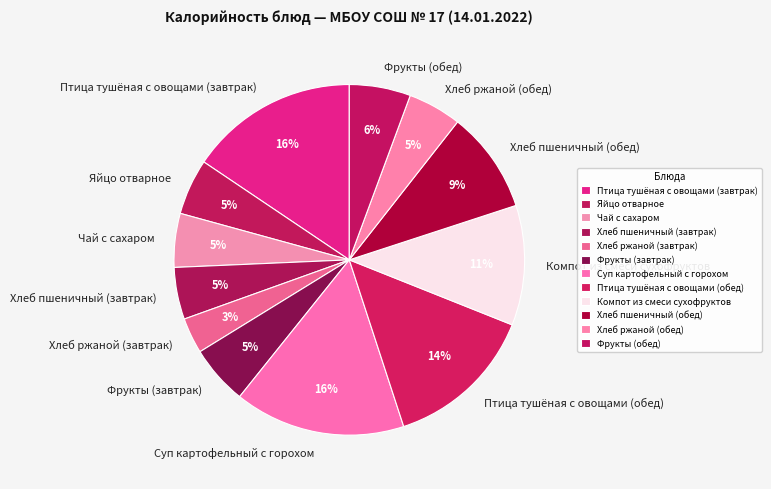

Is the sum of Яйцо отварное and Птица тушёная с овощами (завтрак) greater than half?

No